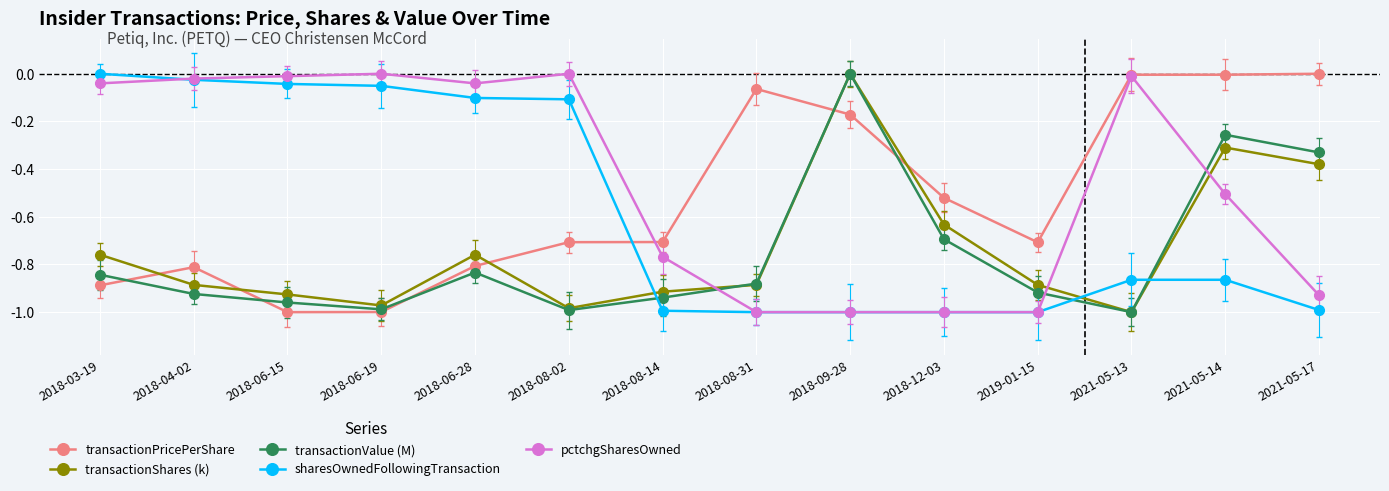

What position from the right is 2018-03-19?

14